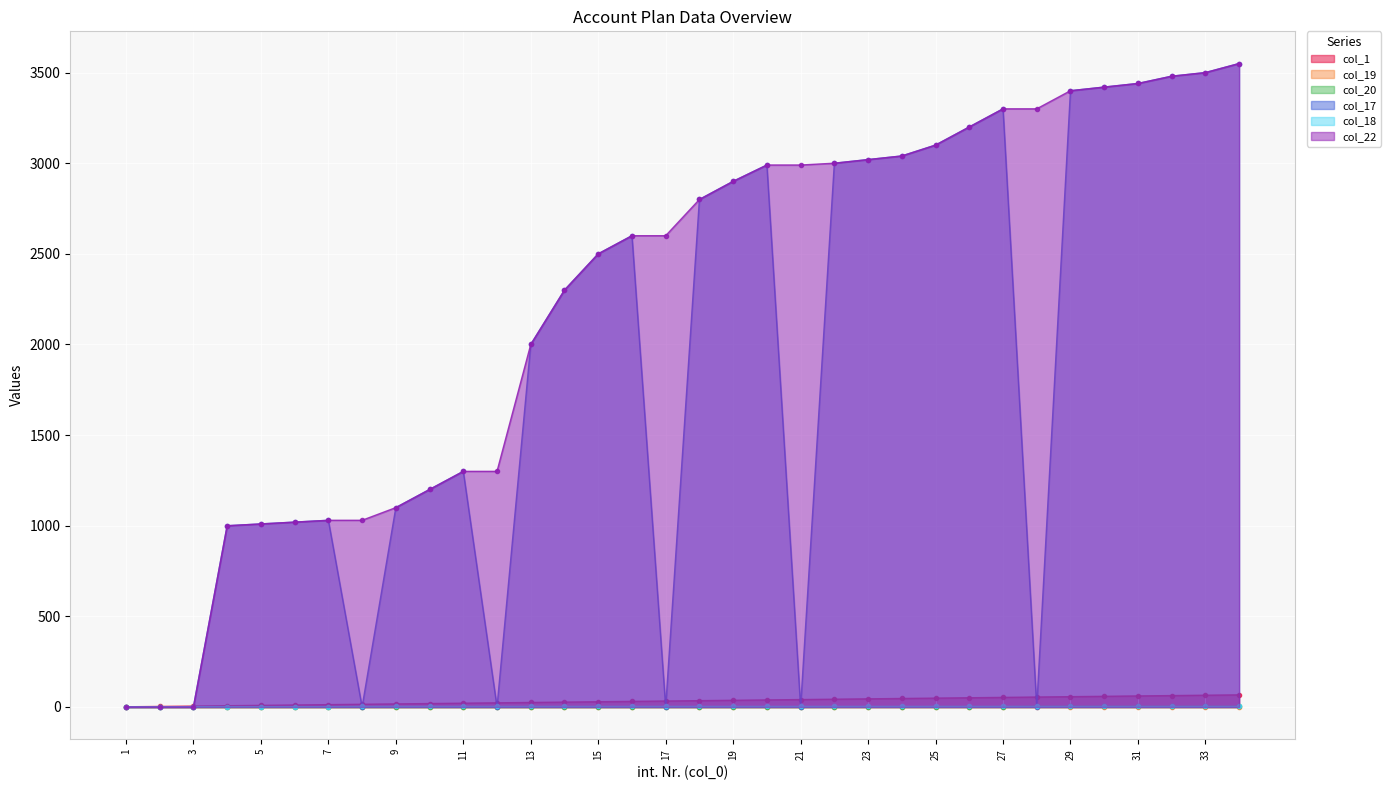

True or false: col_1 and col_20 cross at least once.

False